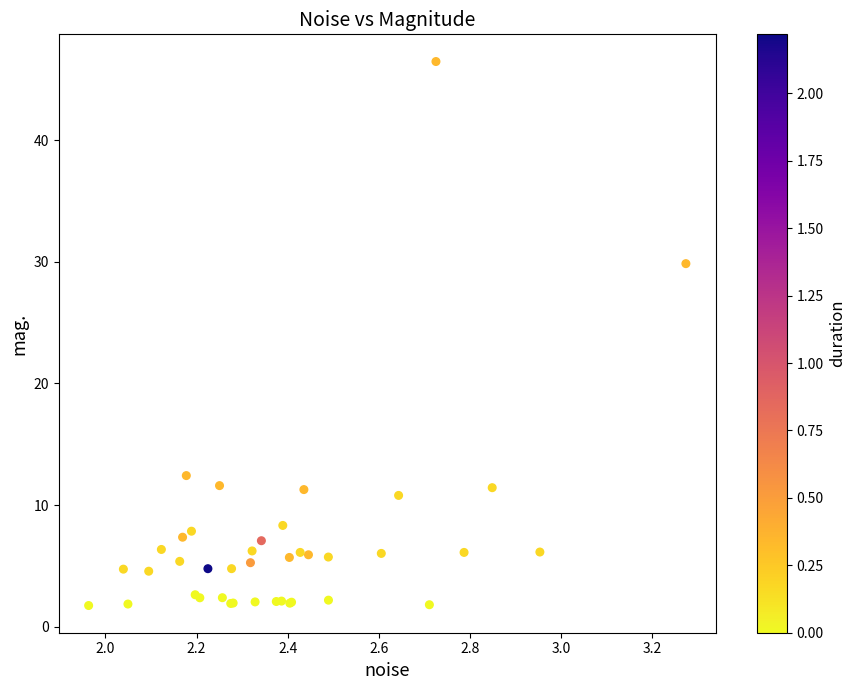

What Y value in the scatter plot is closest to 24?

29.9